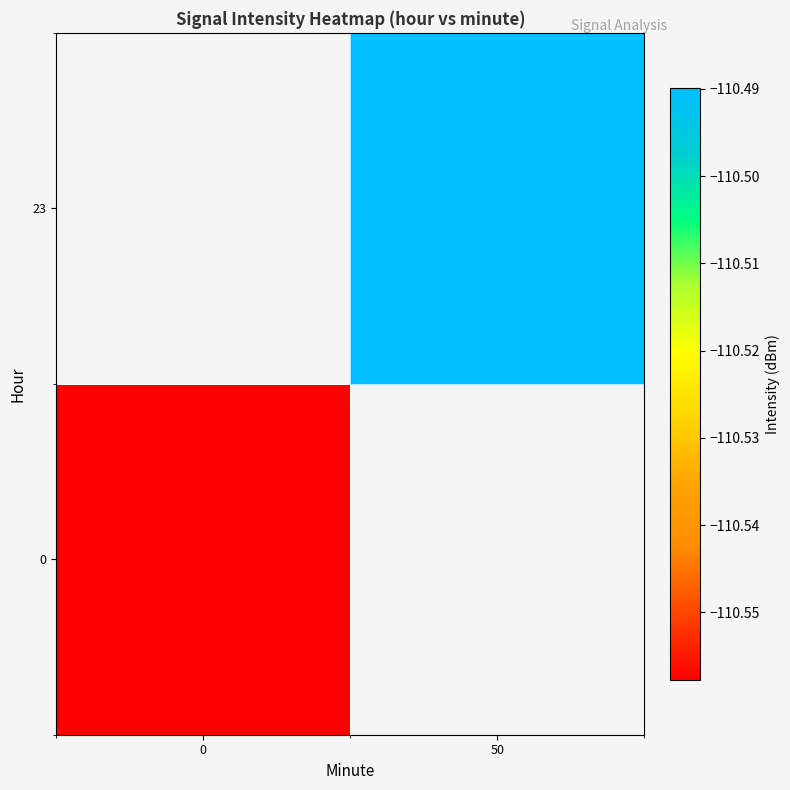

Is it true that 23 equals -47.6 at 50?

False